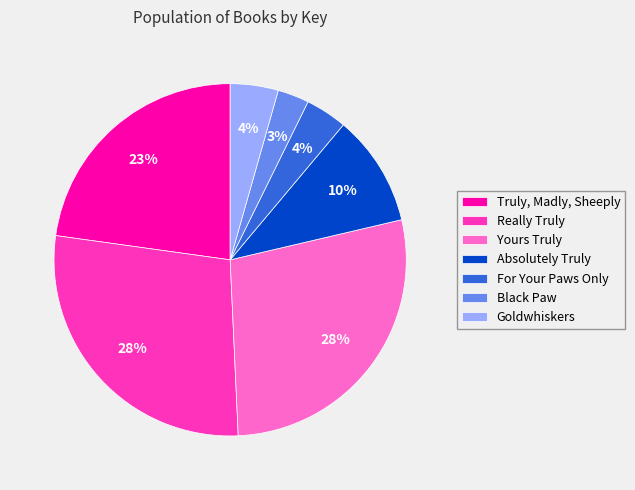

To the nearest percent, what is the average slice percentage?

14%